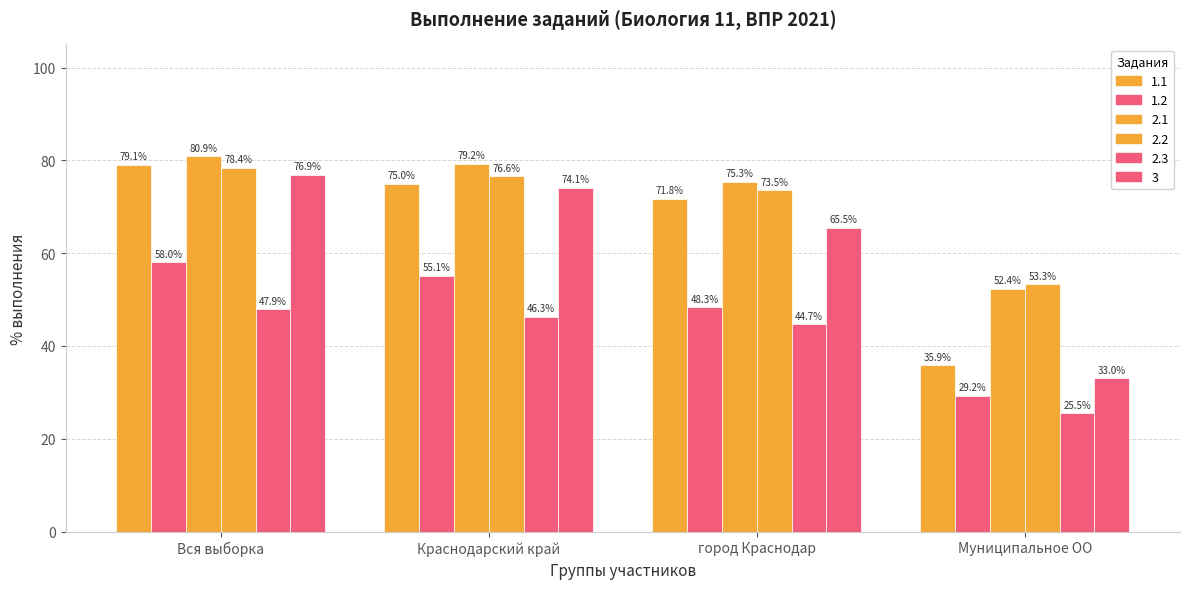

True or false: 2.2 has a value of 24.1 at Краснодарский край.

False